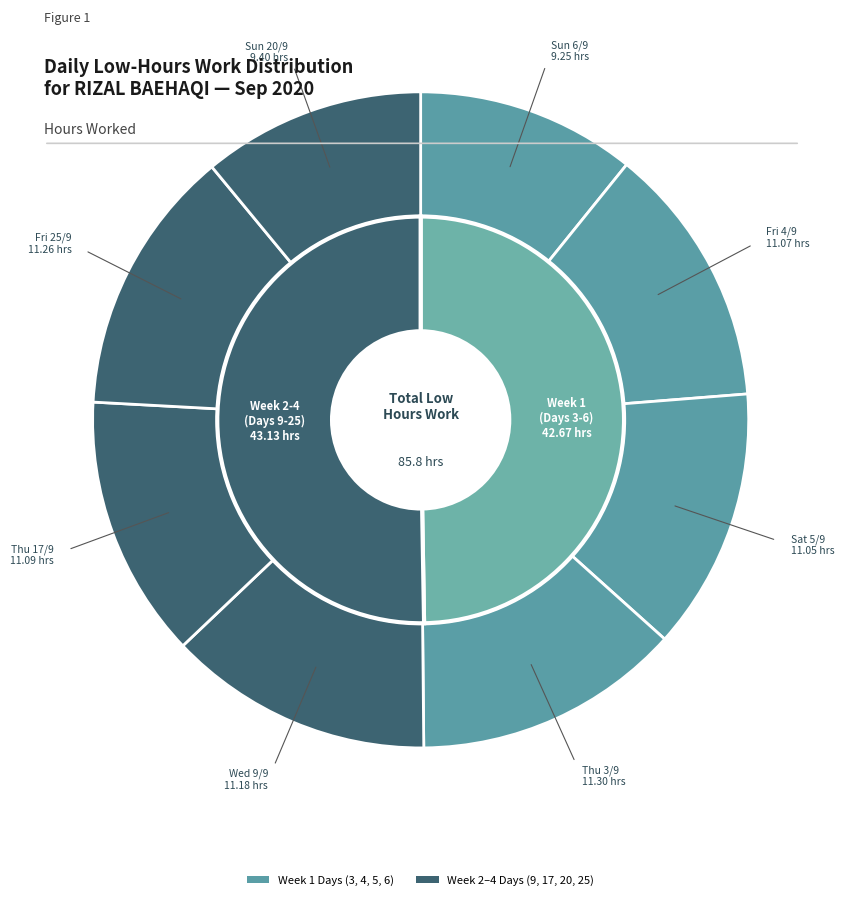

What percentage is the Wed 9/9 slice, to the nearest percent?

13%